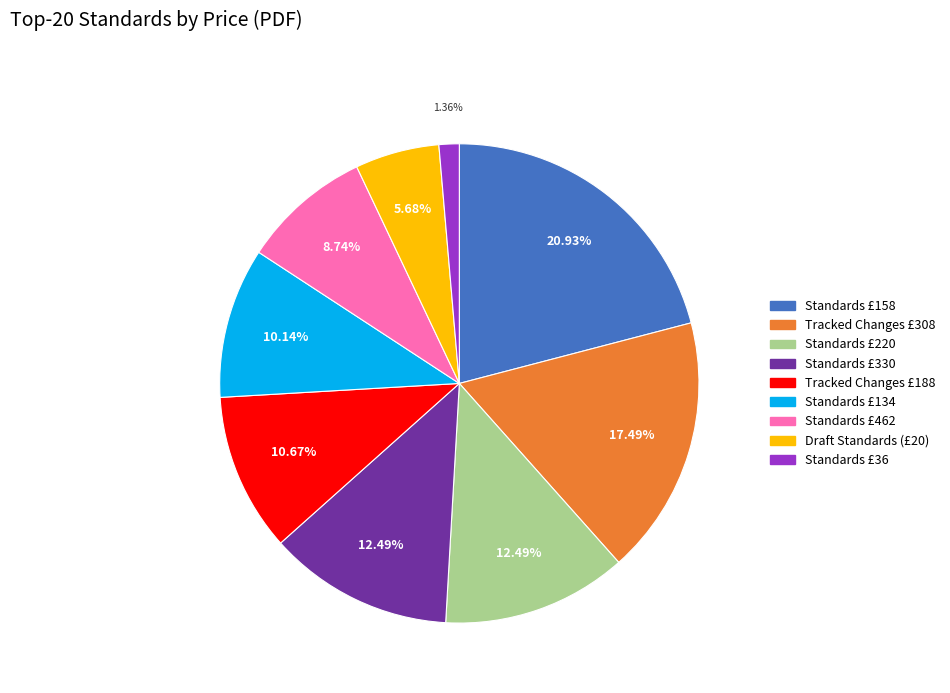

Is there any slice that represents more than half of the pie?

No